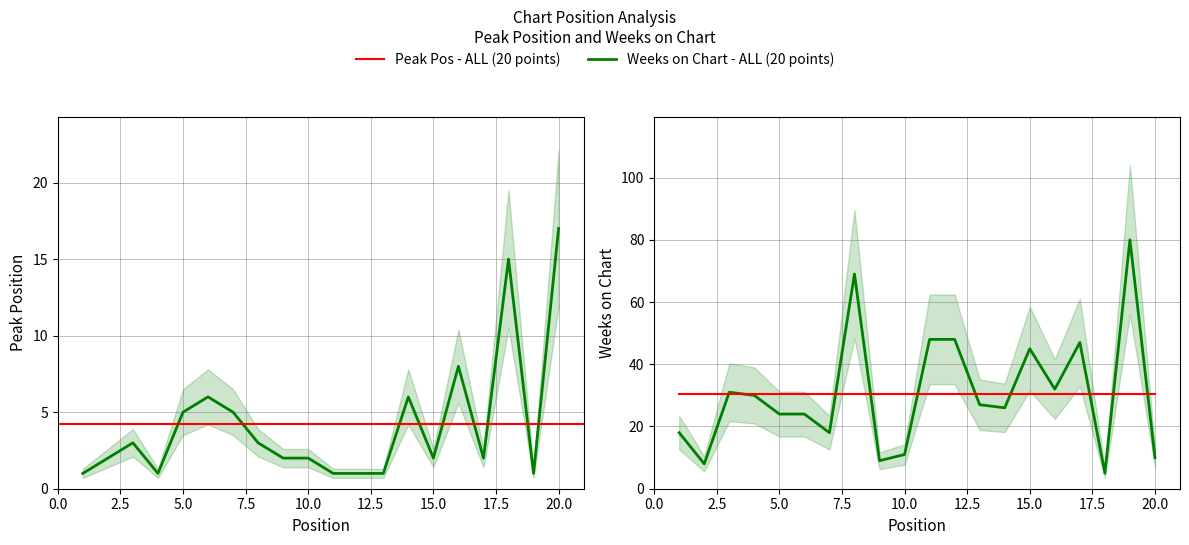

What is the sum of the Weeks on Chart values at 8 and 2?

77